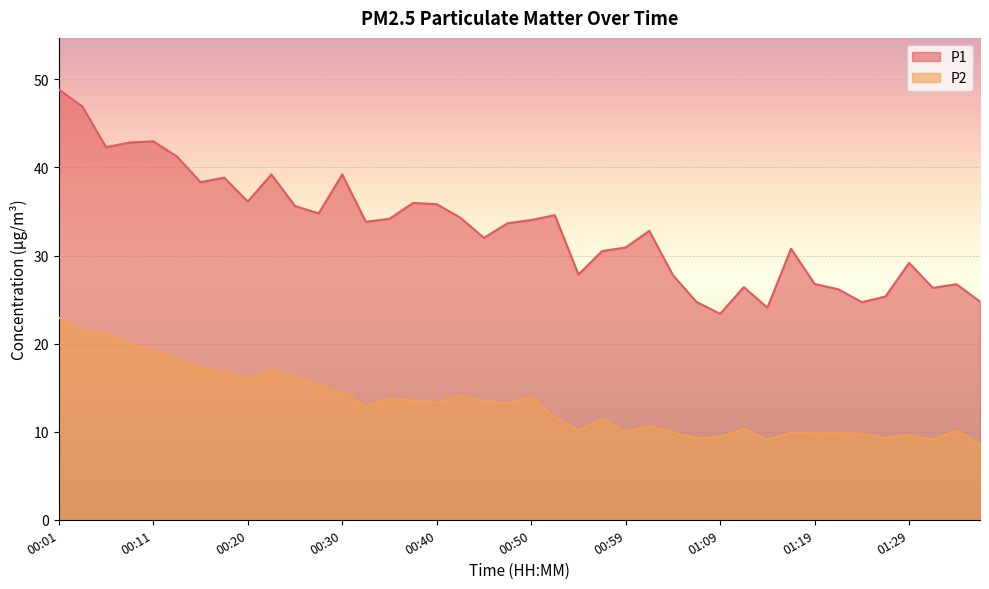

What is the label of the 20th point from the left?

00:47